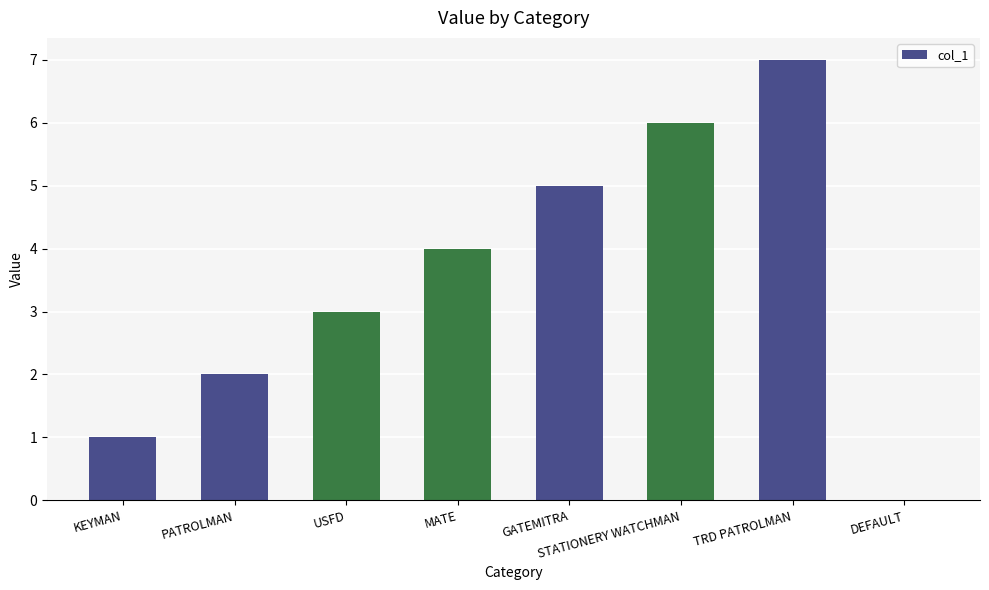

What is the approximate value at MATE?

4